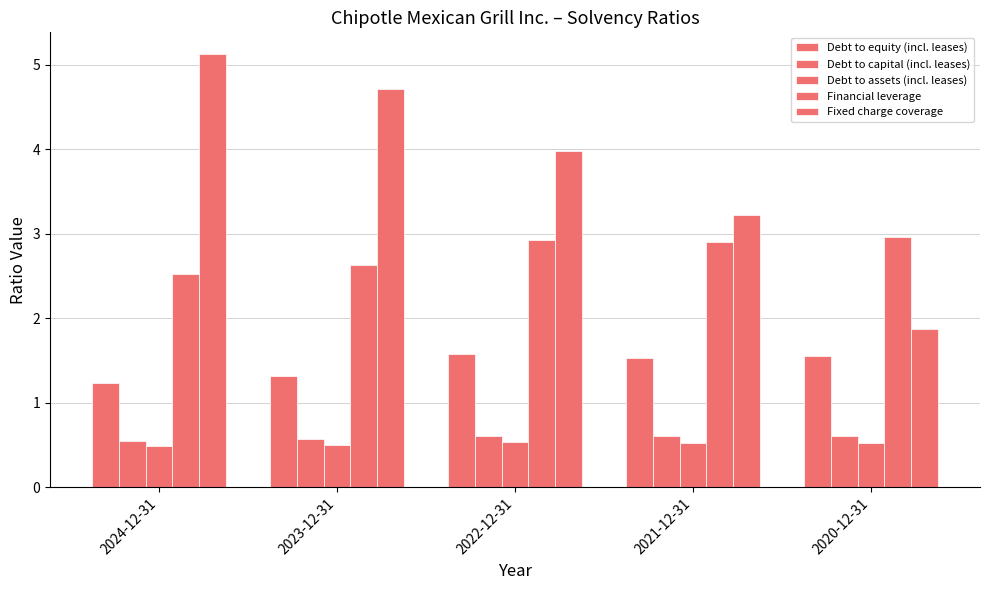

How many groups of bars are there?

5